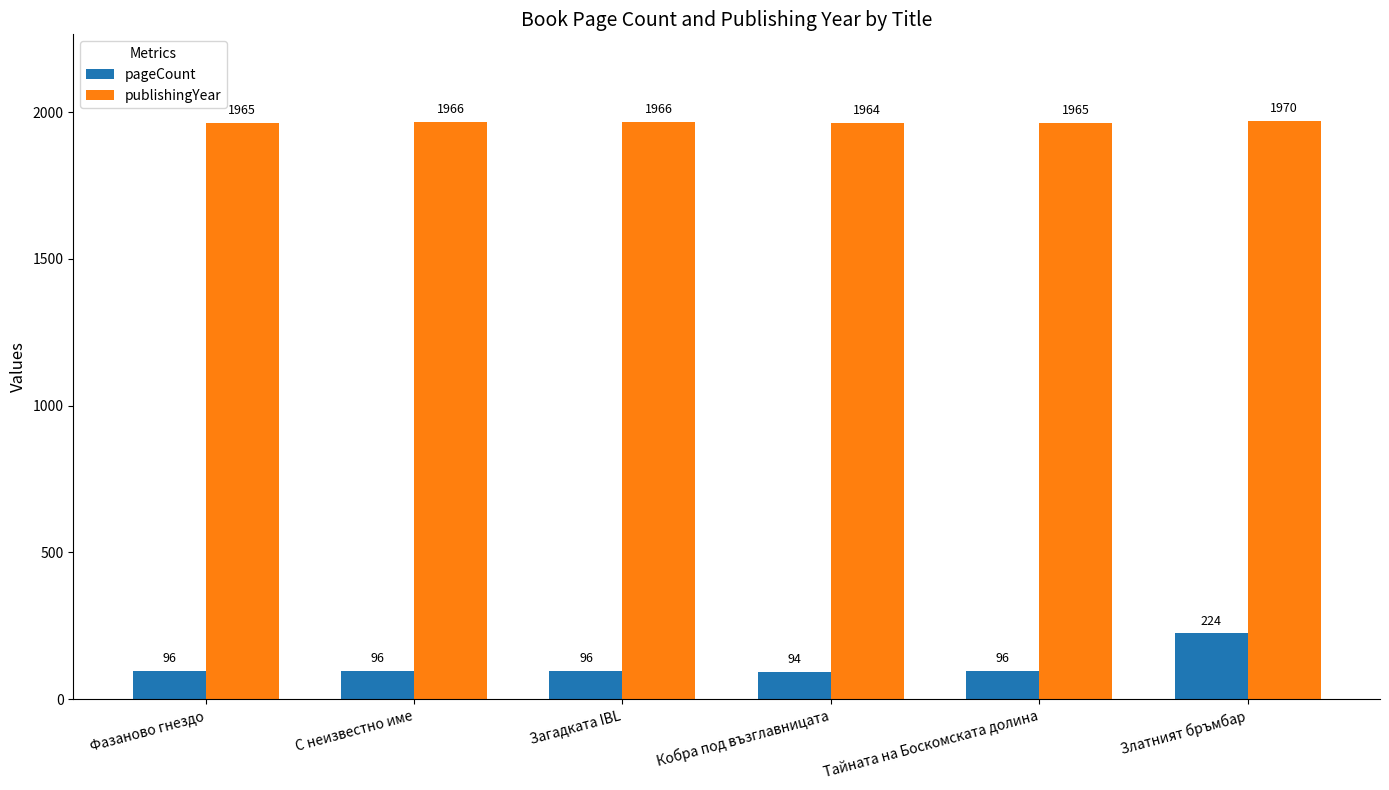

Which series has the largest total across all categories?

publishingYear